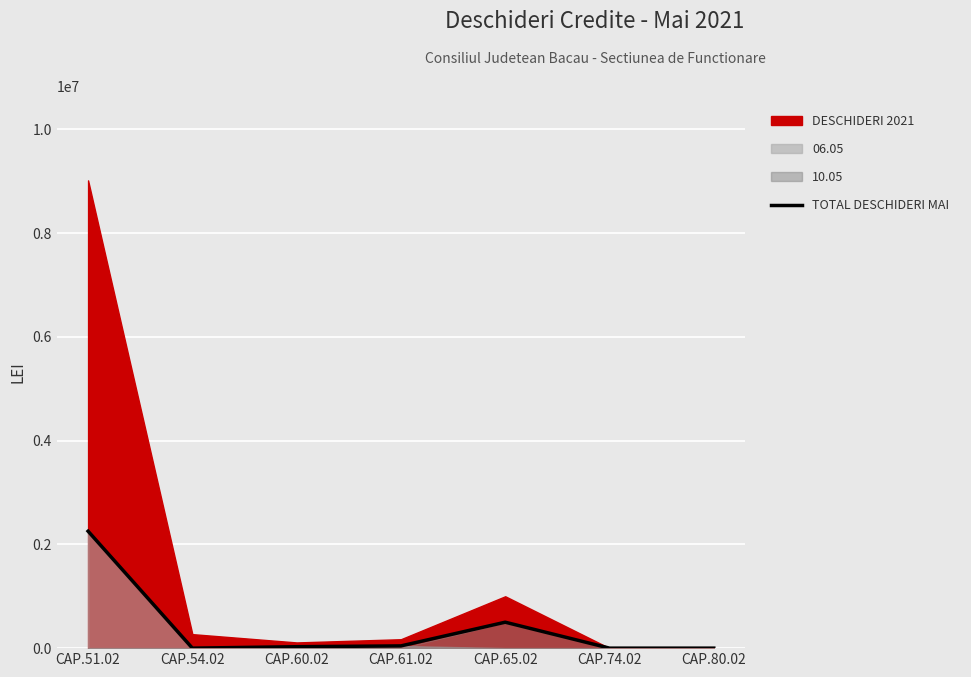

True or false: the data shows -1365032 at CAP.54.02.

False